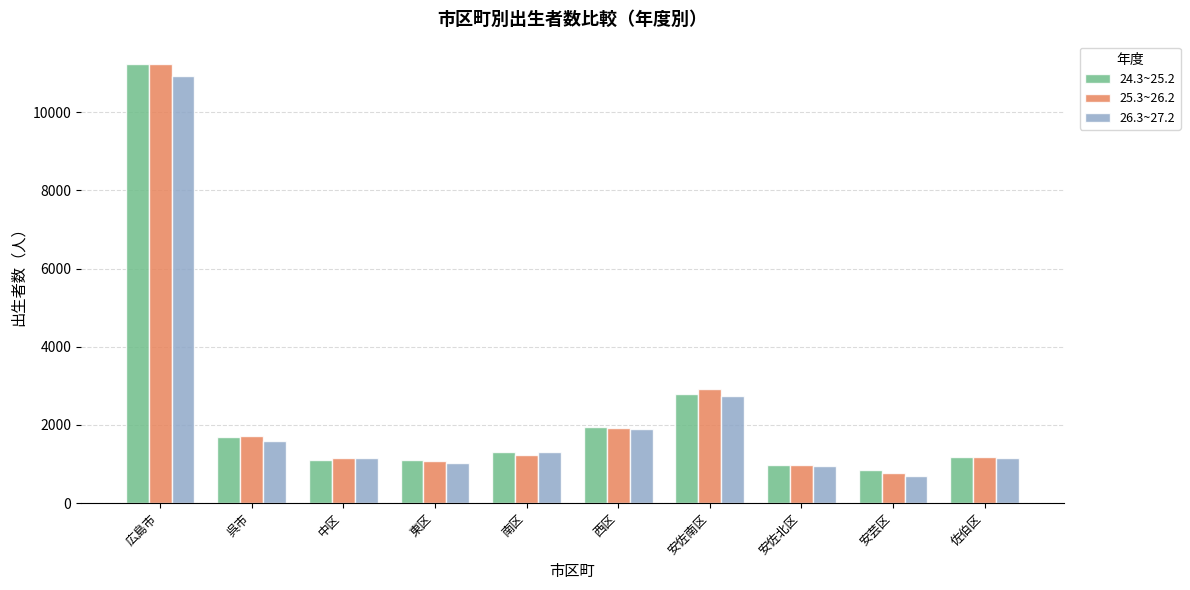

What is the minimum value shown in the chart?

699